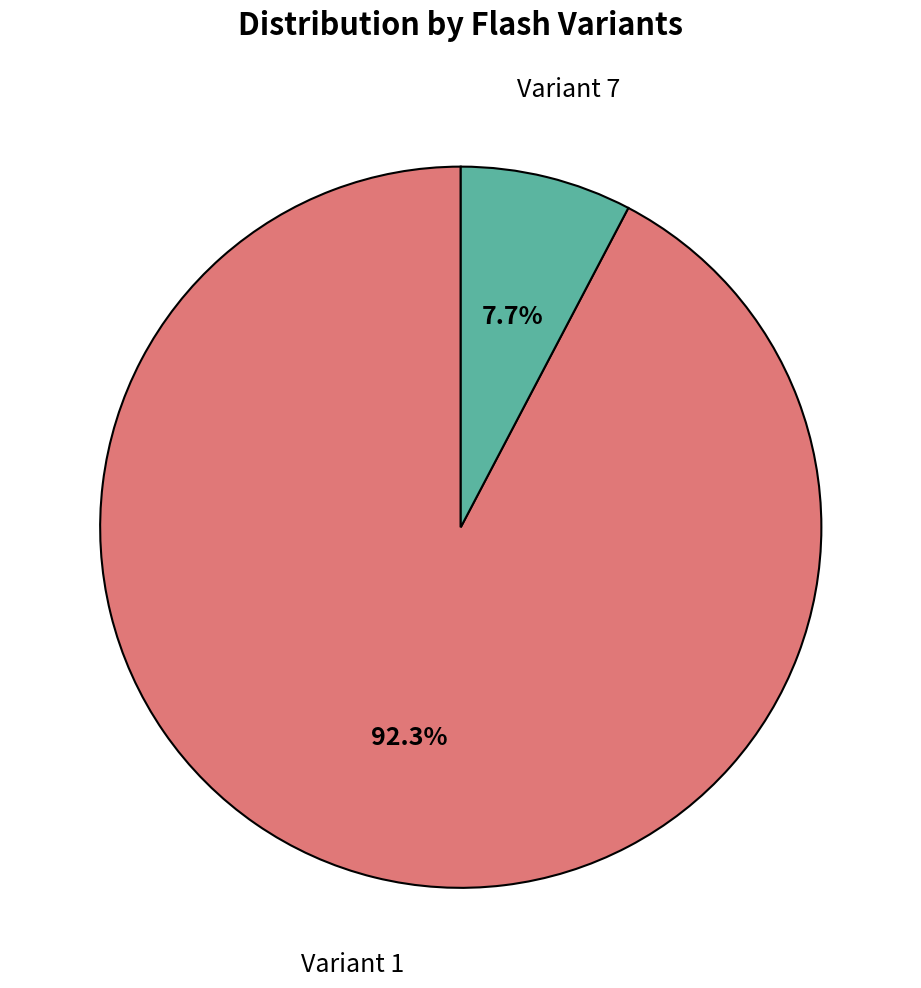

How many segments does this pie chart have?

2